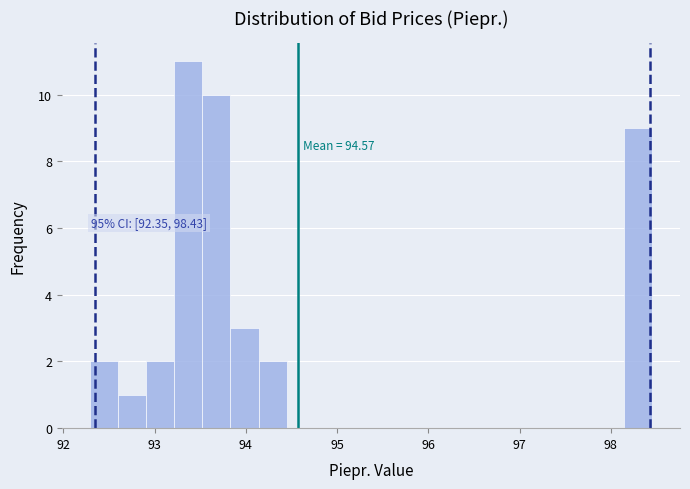

Around what value on the x-axis is the tallest bar? Give the approximate position of its centre, as read against the axis.

93.4